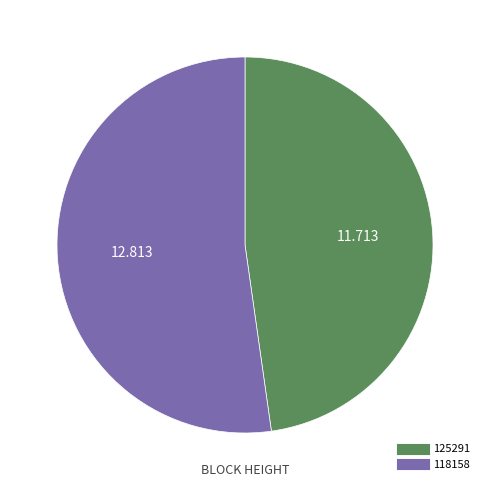

How many segments does this pie chart have?

2